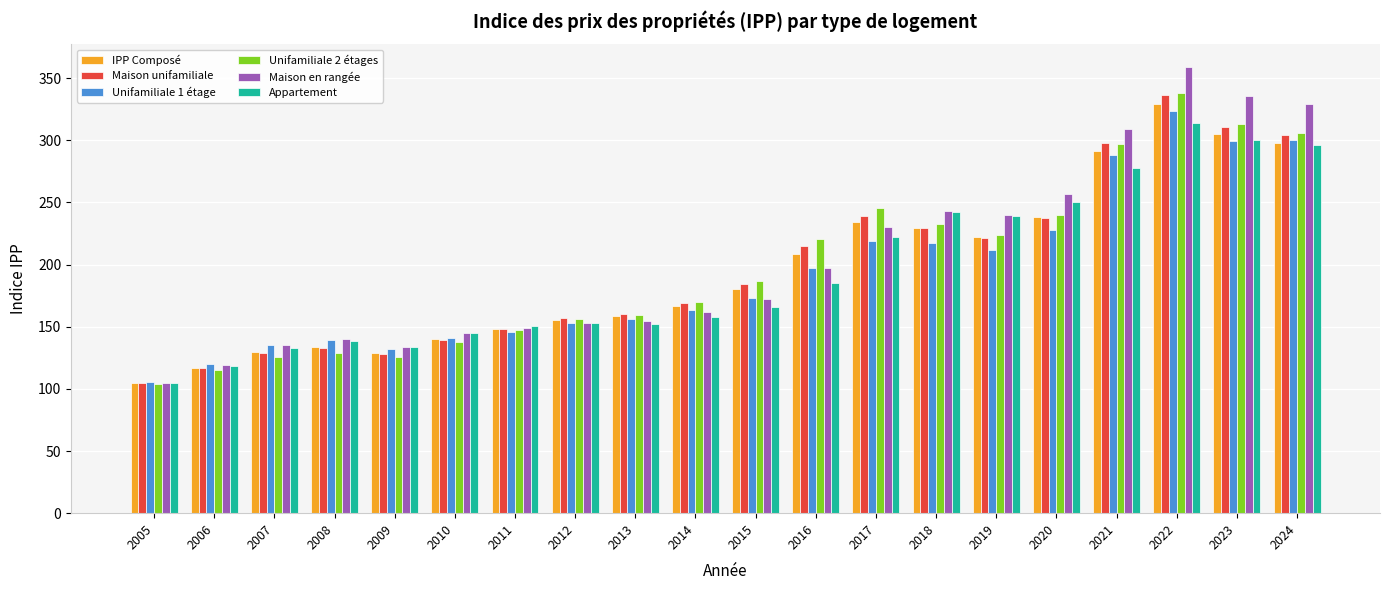

What is the spread (max minus min) of values at 2007?

9.7